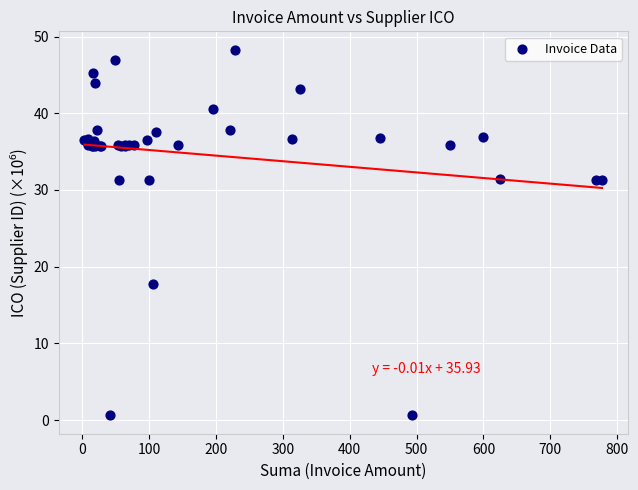

What Y value in the scatter plot is closest to 24?

17.7